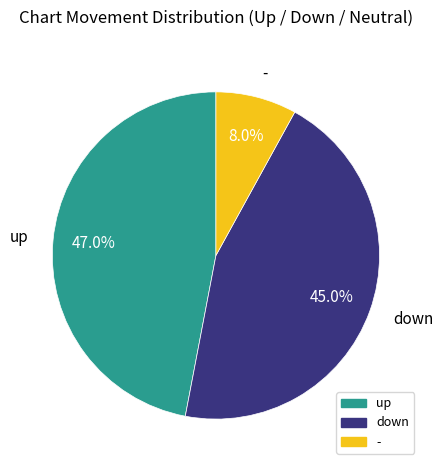

How many slices are in this pie chart?

3